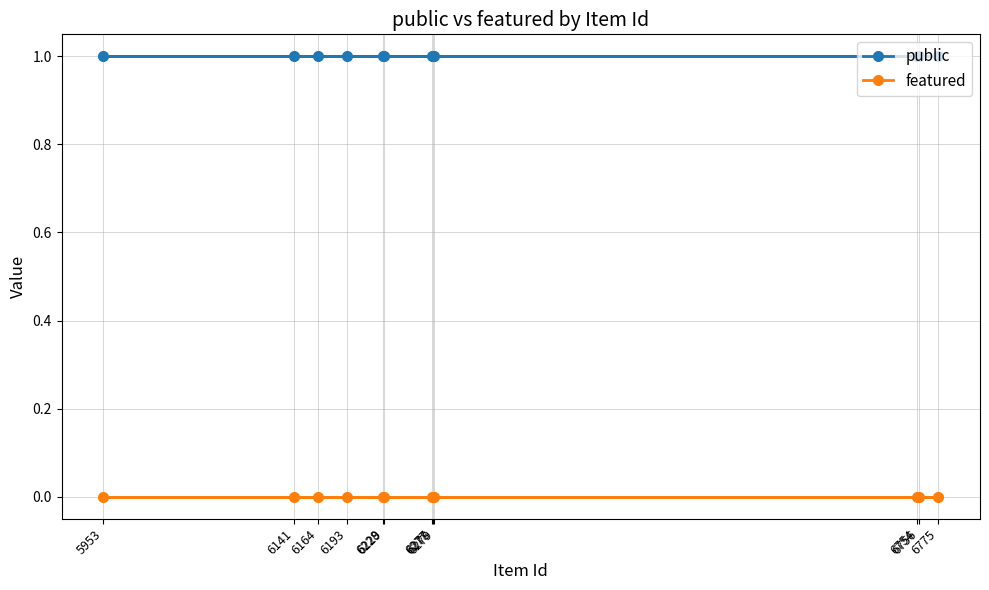

Reading left to right, extract all data points from this chart.

public: 5953=1	6141=1	6164=1	6193=1	6228=1	6229=1	6277=1	6278=1	6279=1	6754=1	6756=1	6775=1
featured: 5953=0	6141=0	6164=0	6193=0	6228=0	6229=0	6277=0	6278=0	6279=0	6754=0	6756=0	6775=0